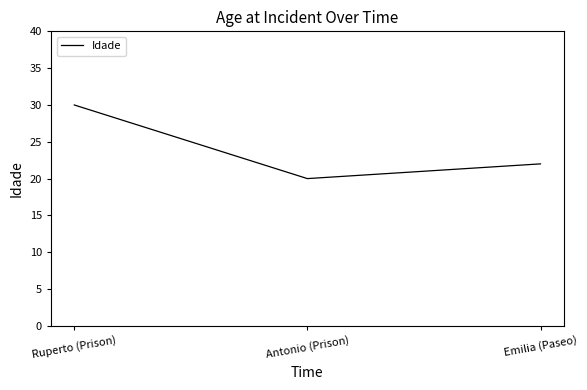

What is the minimum value shown in the chart?

20